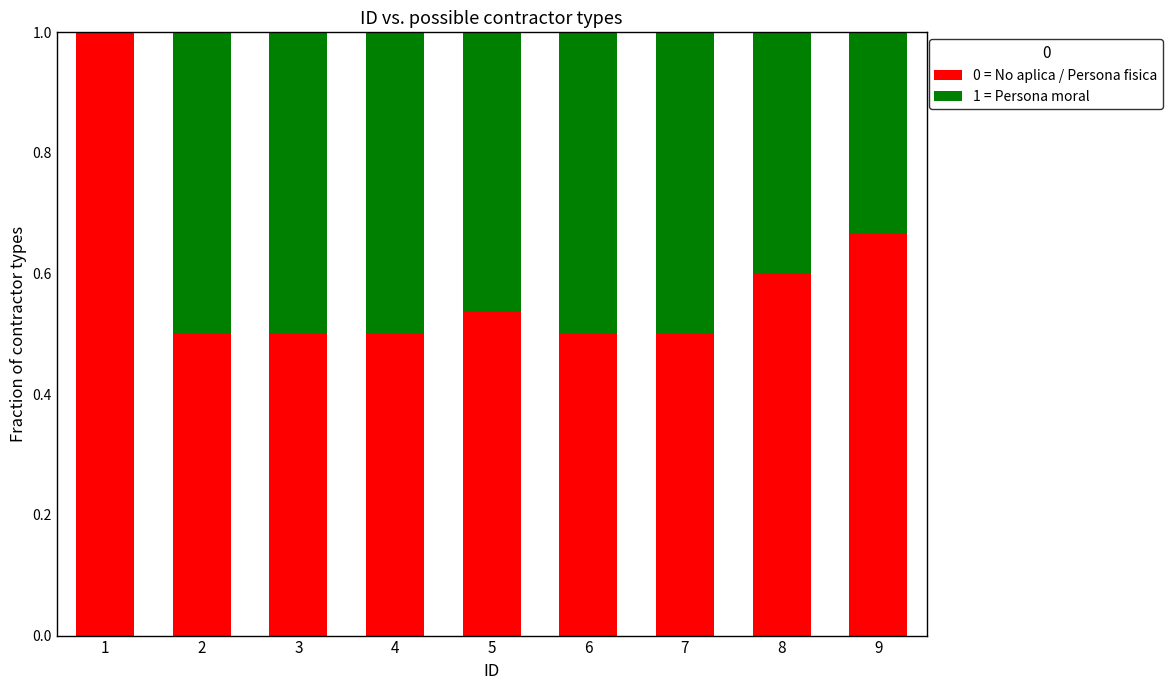

The value of 0 = No aplica / Persona fisica at 3 is 0.5. True or false?

True